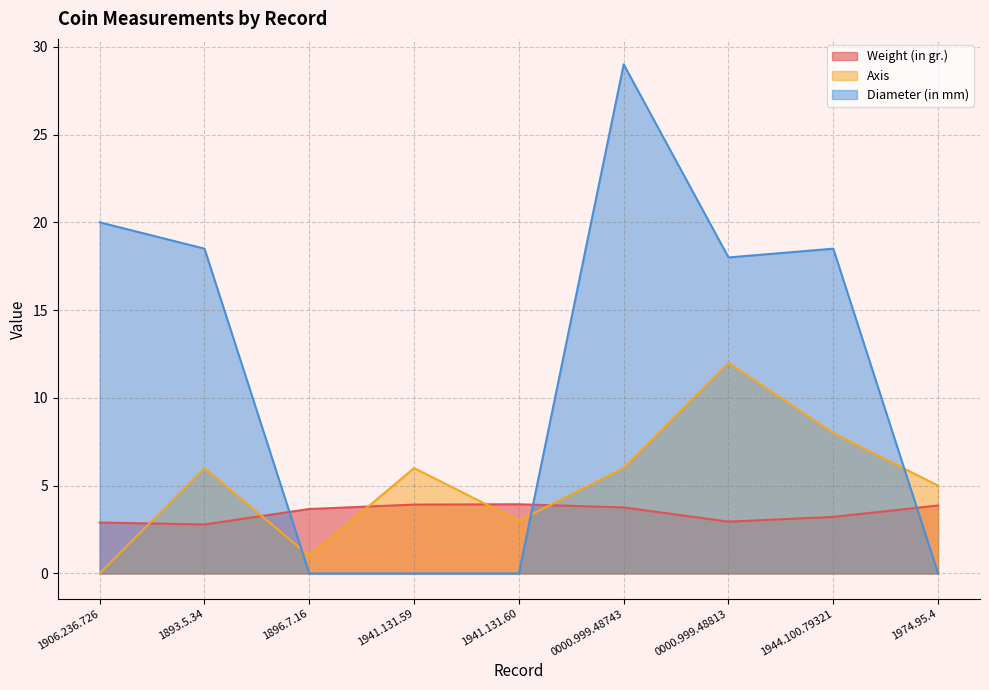

Is the value of Axis at 1974.95.4 greater than the value of Weight (in gr.) at 1941.131.59?

Yes